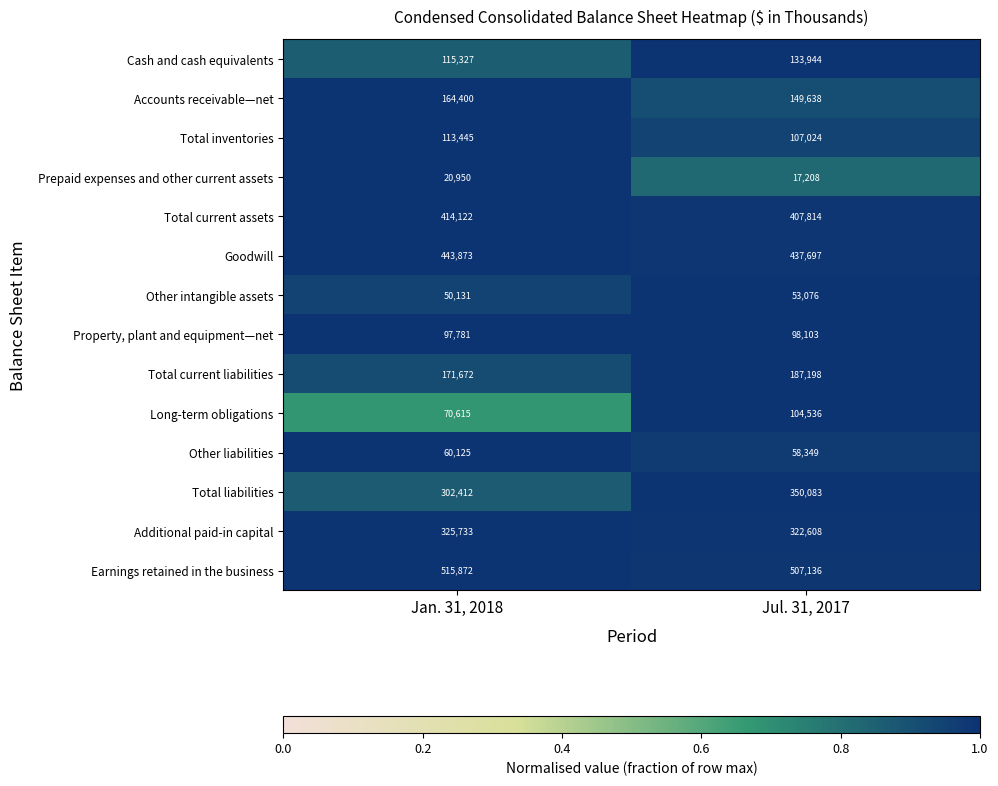

What is the total value across all series at Jan. 31, 2018?

2866458